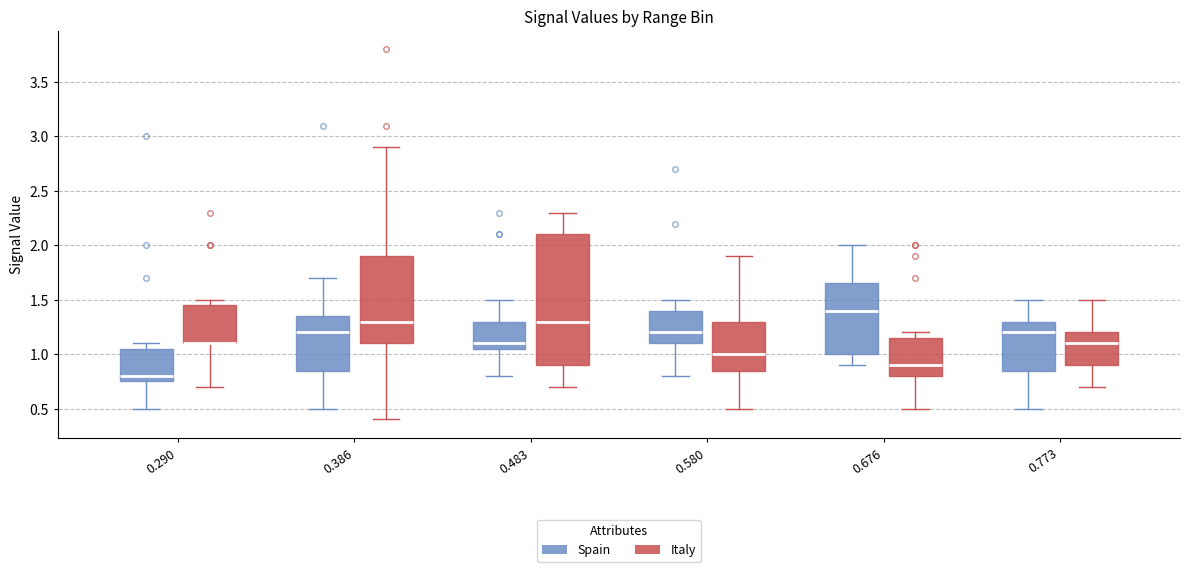

Where does the upper whisker of the box for 0.773 (Spain) end on the y-axis? The values are not printed on the chart, so give them approximately, as read against the axis.

1.50